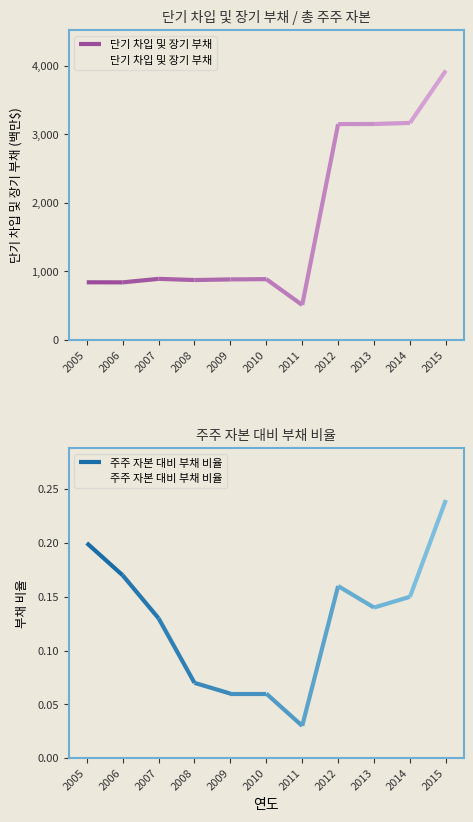

True or false: 주주 자본 대비 부채 비율 has a value of 0.2 at 2006.

True